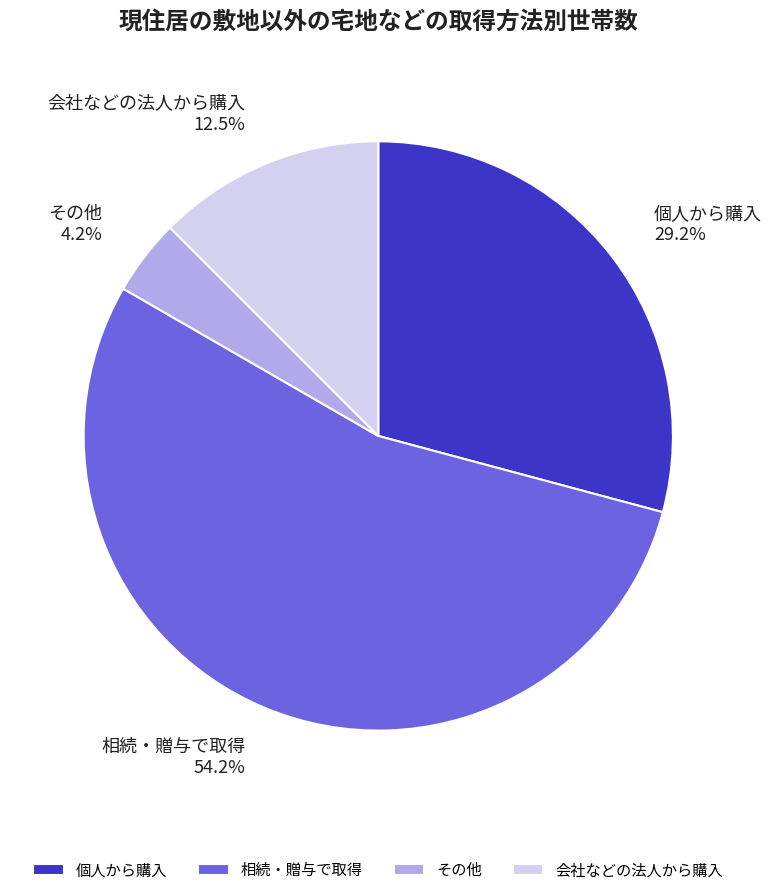

To the nearest percent, what is the combined percentage of 相続・贈与で取得 and 個人から購入?

83%